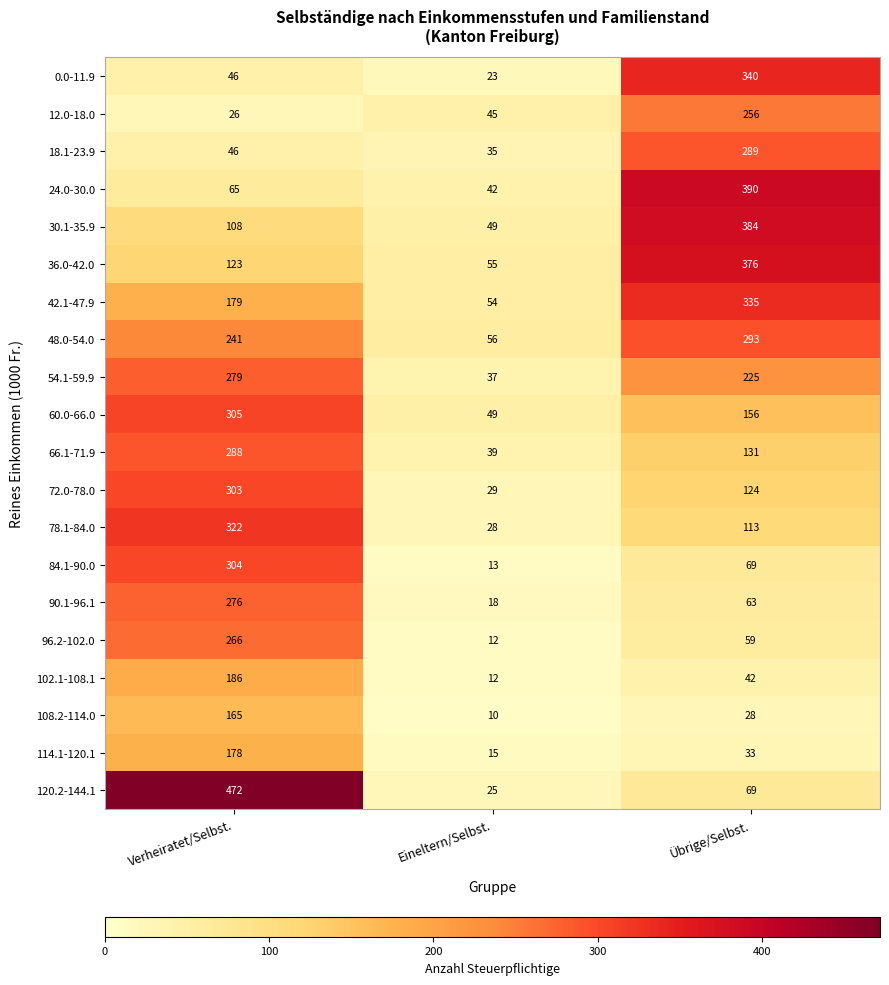

What is the spread (max minus min) of values at Übrige/Selbst.?

362